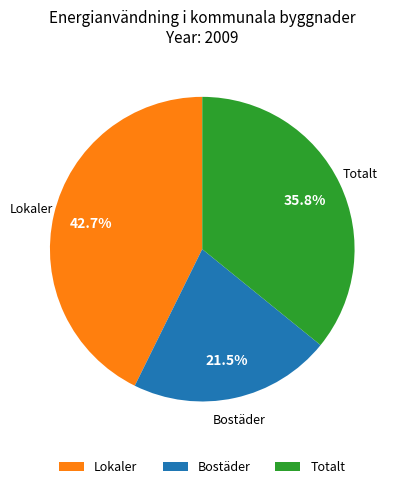

Which category has the biggest portion of the pie?

Lokaler